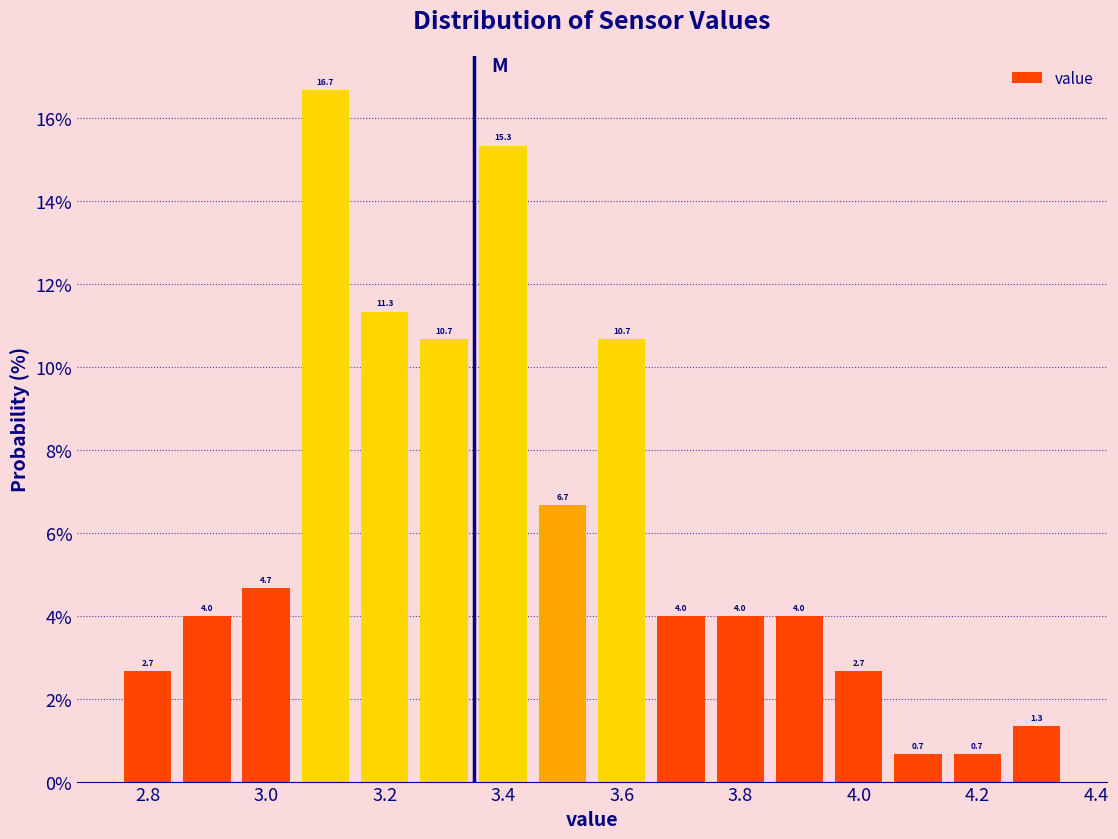

Reading left to right, transcribe this chart: for each bar, give the range it covers on the x-axis and its height. The bar edges are not printed on the chart, so give them approximately, as read against the axis.

2.75 to 2.85: 2.7
2.85 to 2.95: 4.0
2.95 to 3.05: 4.7
3.05 to 3.15: 16.7
3.15 to 3.25: 11.3
3.25 to 3.35: 10.7
3.35 to 3.45: 15.3
3.45 to 3.55: 6.7
3.55 to 3.65: 10.7
3.65 to 3.75: 4.0
3.75 to 3.85: 4.0
3.85 to 3.95: 4.0
3.95 to 4.05: 2.7
4.05 to 4.15: 0.7
4.15 to 4.25: 0.7
4.25 to 4.35: 1.3